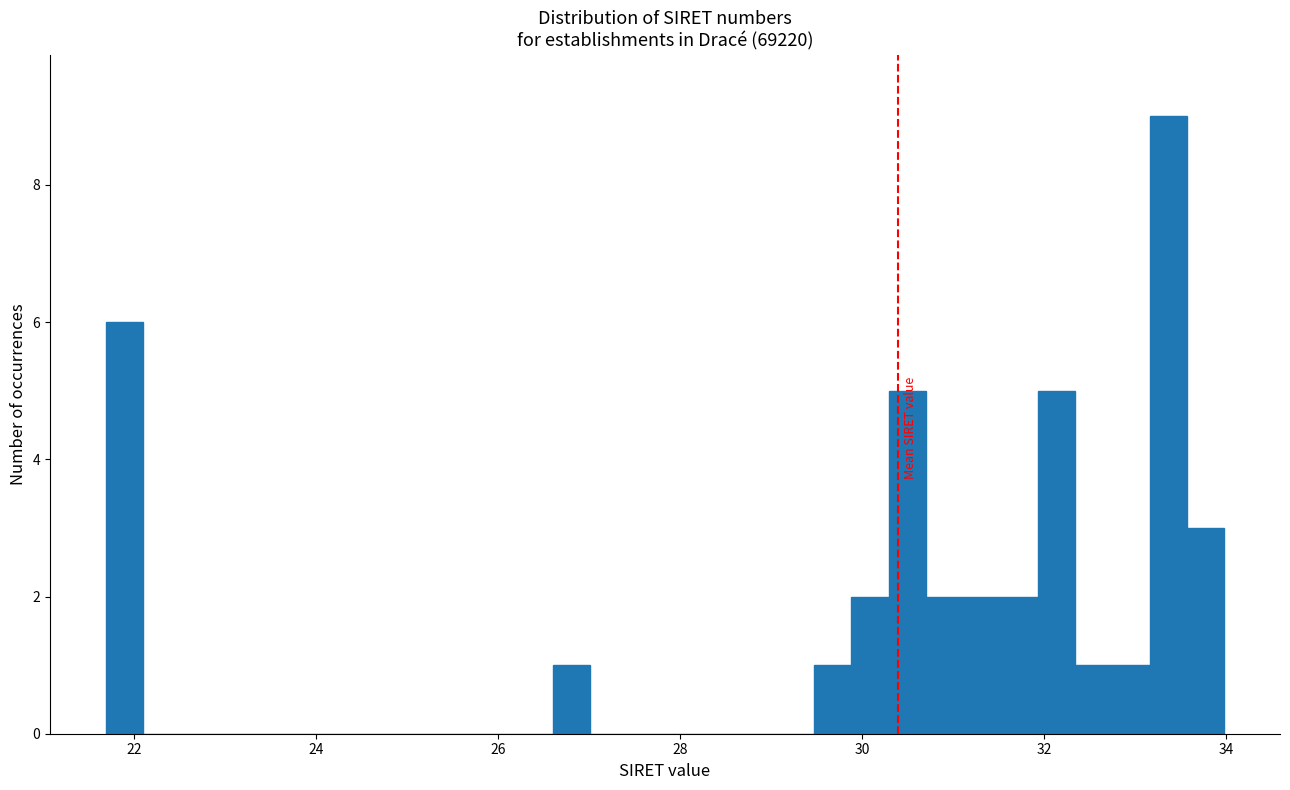

Around what value on the x-axis is the tallest bar? Give the approximate position of its centre, as read against the axis.

33.4